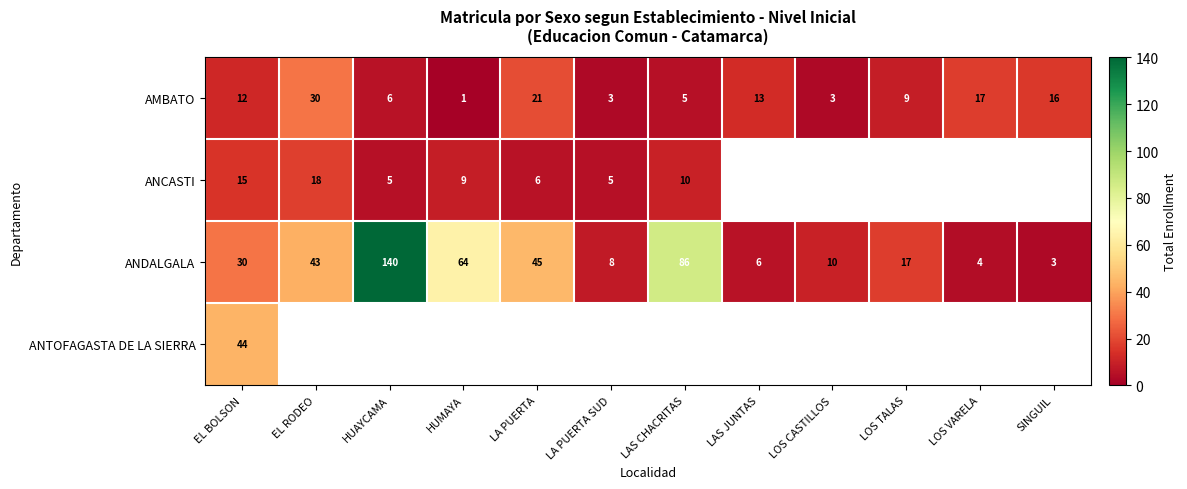

What is the difference between the maximum and minimum values in the ANDALGALA series?

137